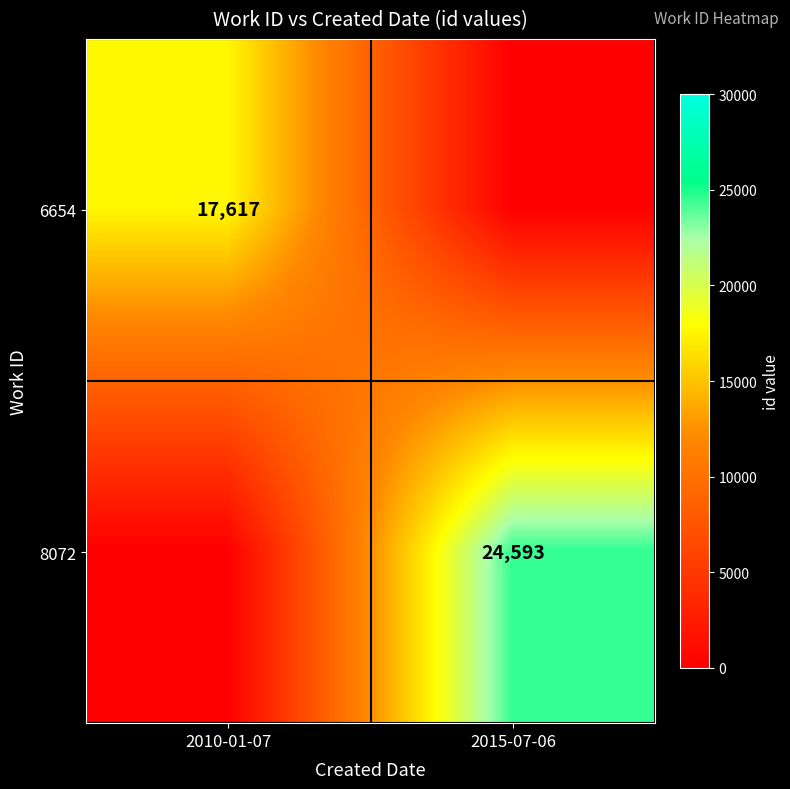

True or false: 6654 has a value of 5772 at 2010-01-07.

False